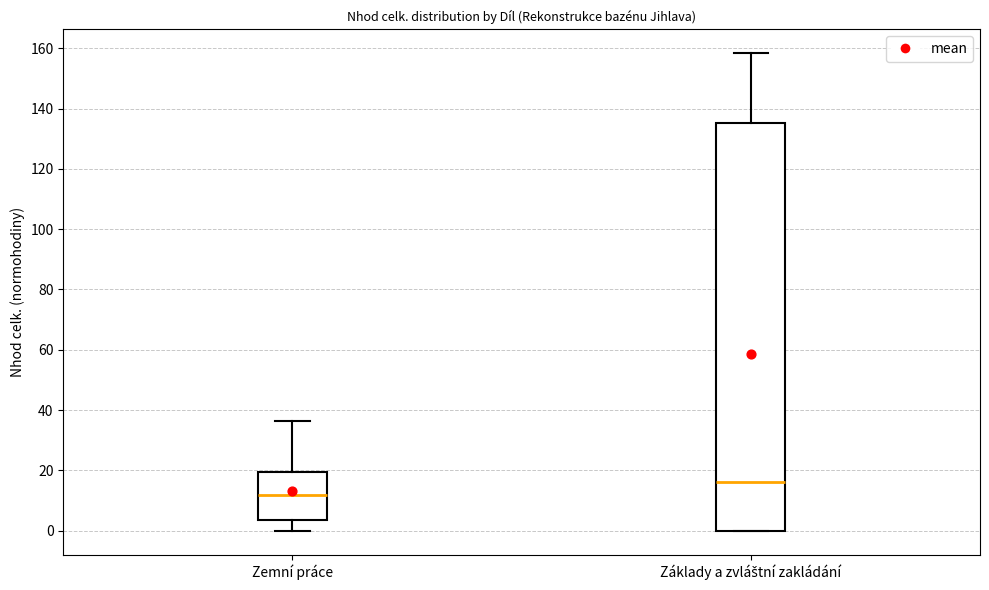

Which box has the highest median line?

Základy a zvláštní zakládání